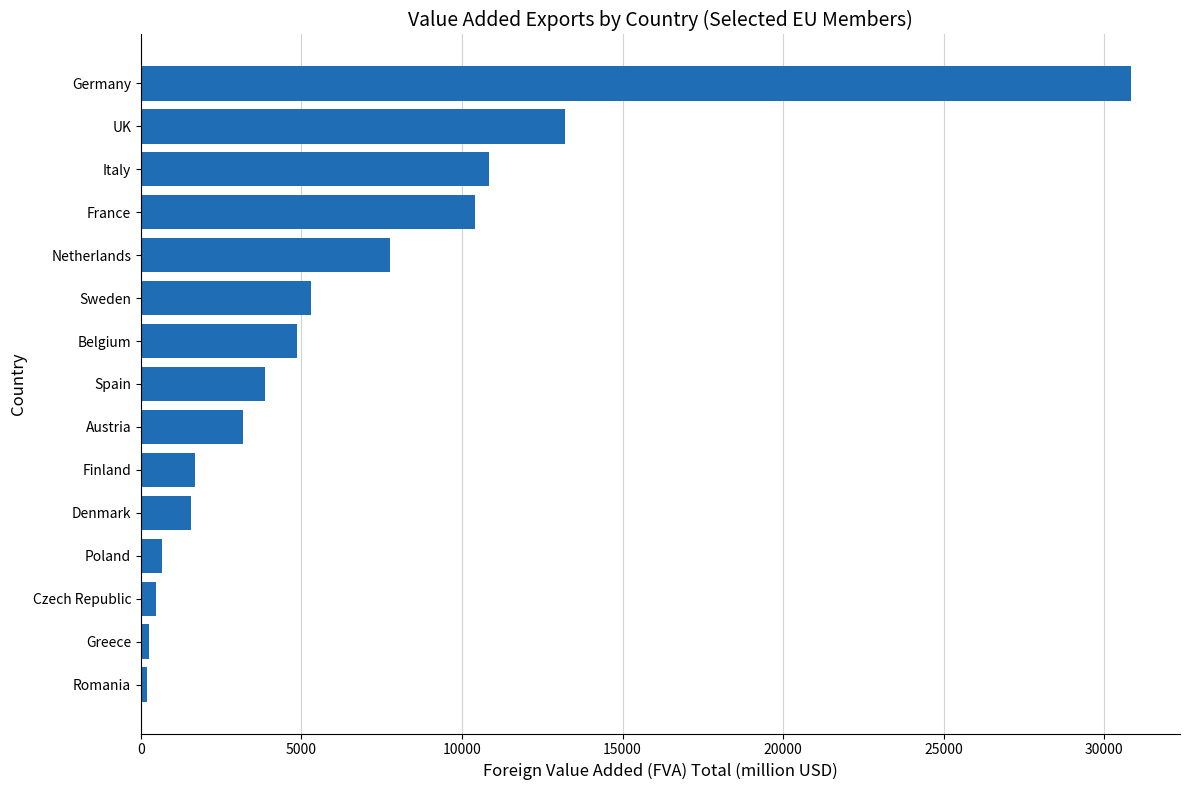

Which has a higher value, Austria or Denmark?

Austria